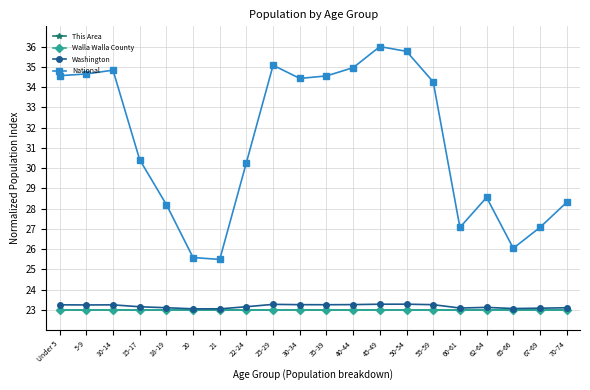

Does the chart have visible grid lines?

Yes